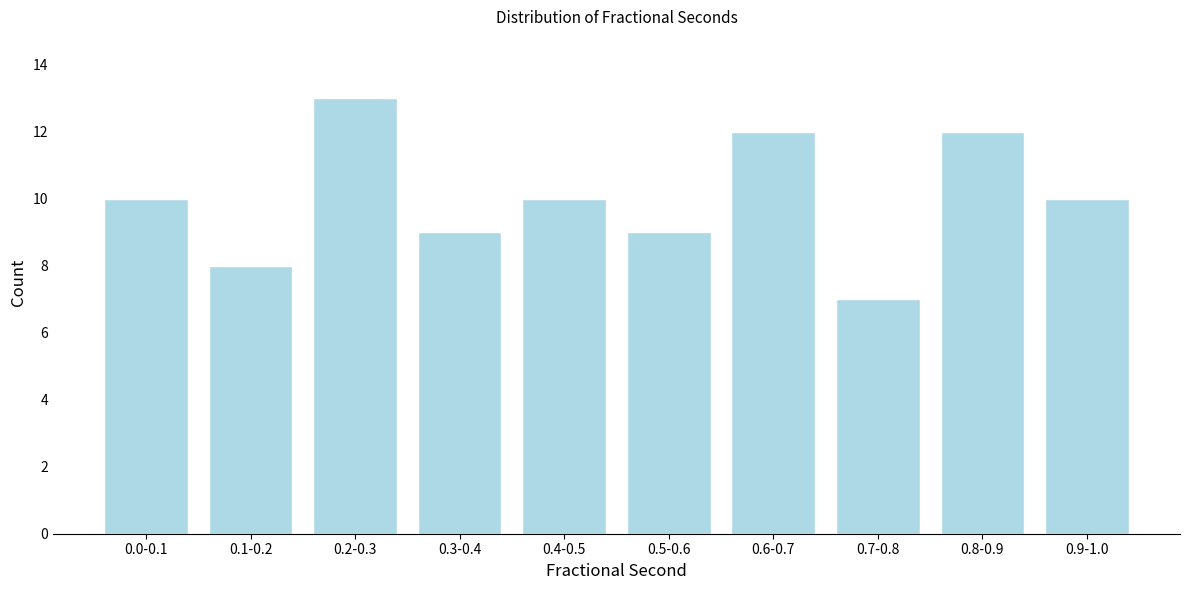

Reading left to right, extract all data points from this chart.

10	8	13	9	10	9	12	7	12	10